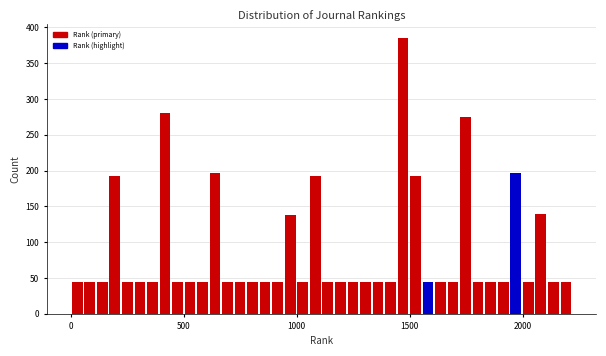

Read against the x-axis, roughly where is the centre of the tallest bar?

1450